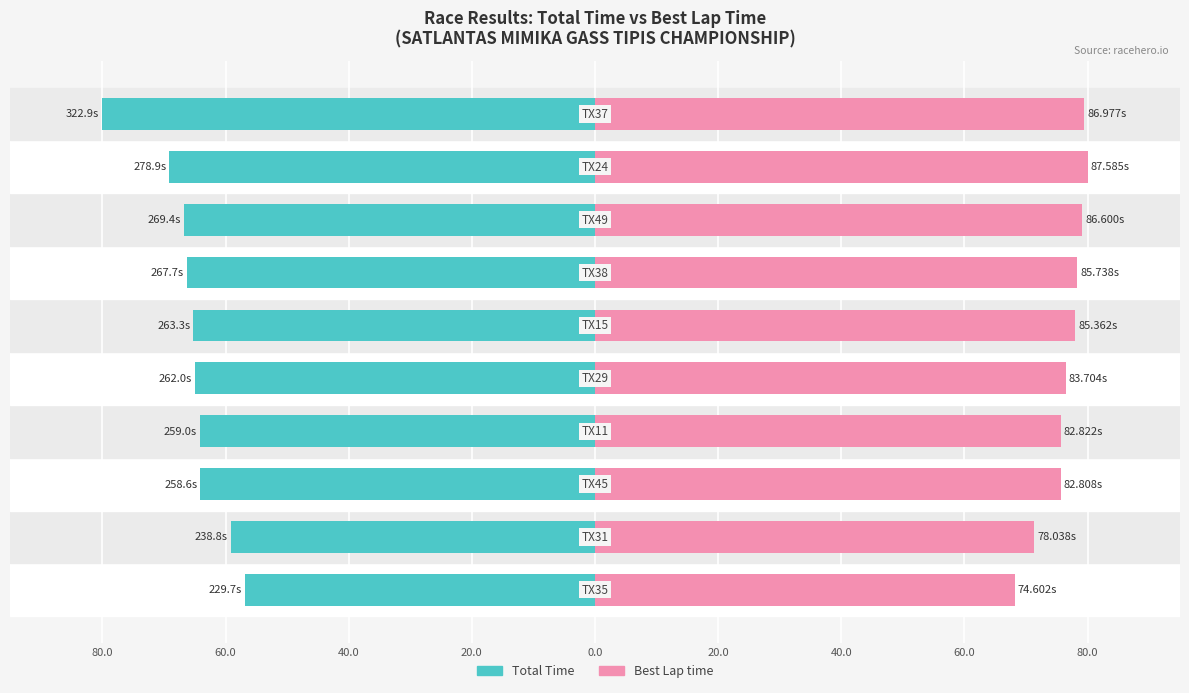

The value of Total Time at 40.0 is -66.3. True or false?

True